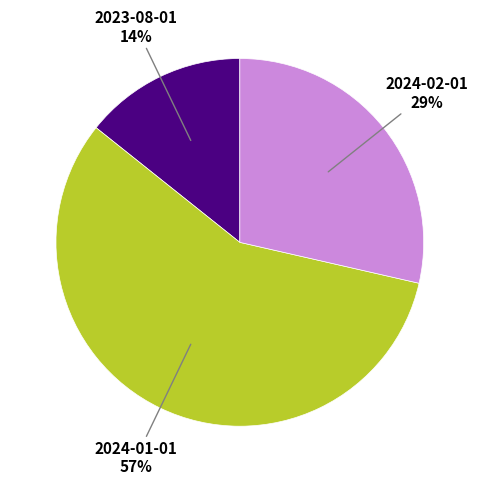

How many segments does this pie chart have?

3